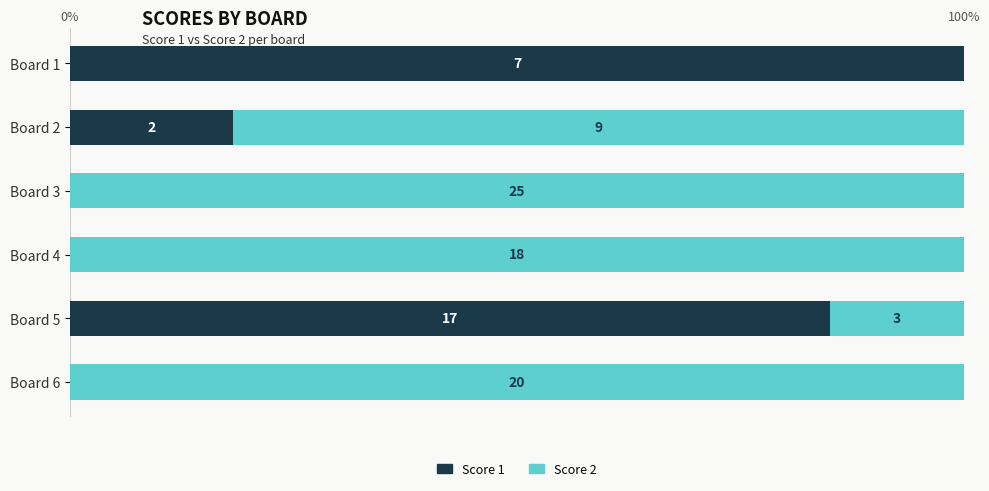

What are all the series names shown in the legend?

Score 1, Score 2